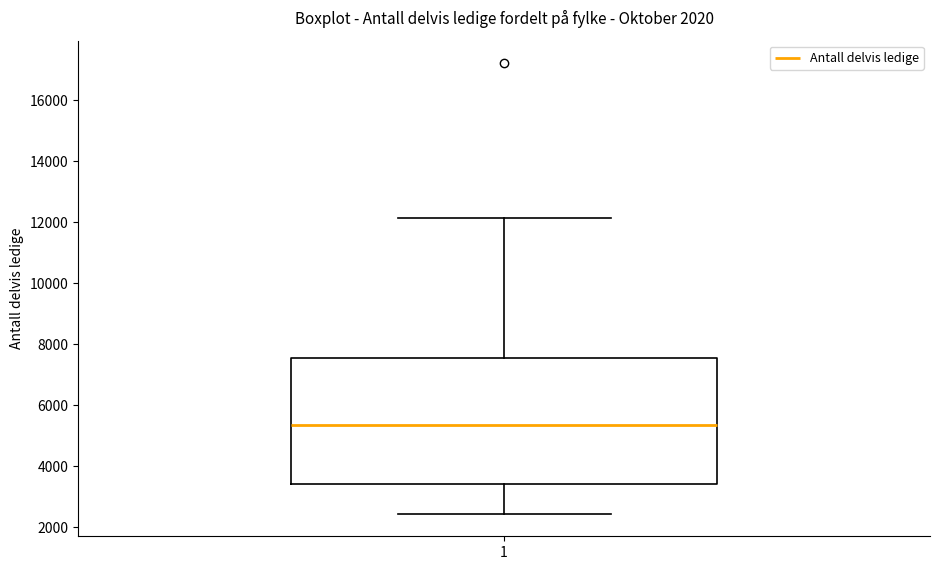

Where does the median line of the box at x = 1 sit on the y-axis? The values are not printed on the chart, so give them approximately, as read against the axis.

5400